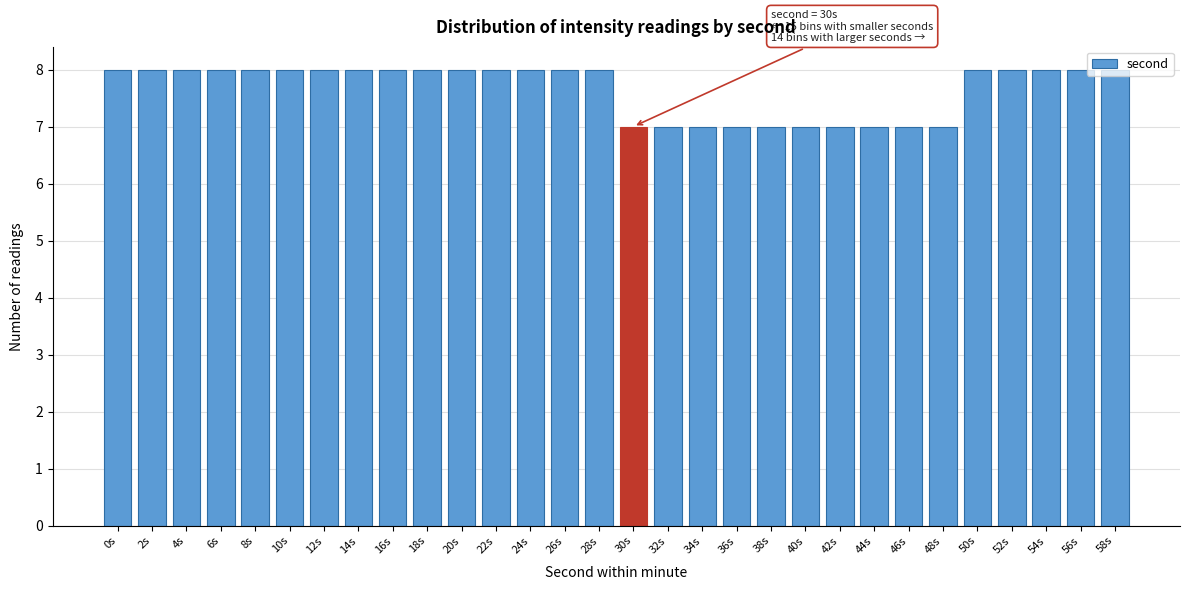

What is the average value?

8